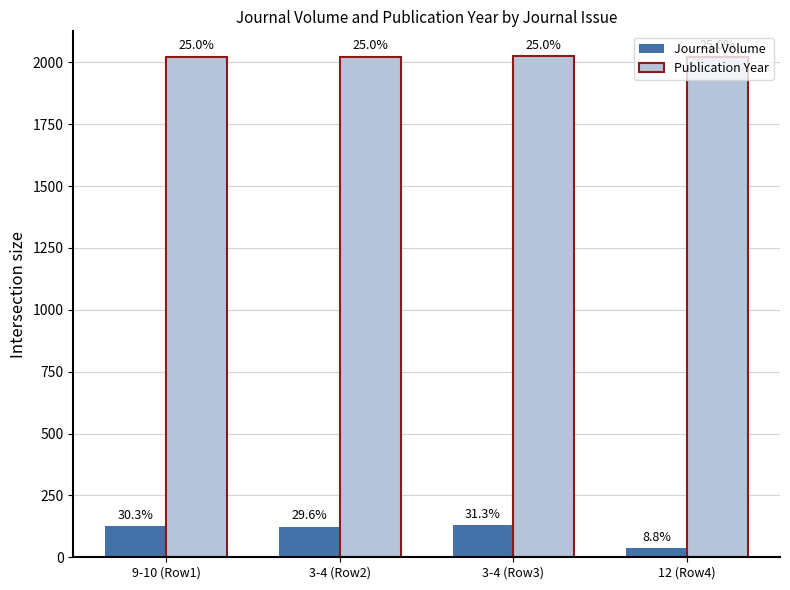

What is the spread (max minus min) of values at 3-4 (Row3)?

1893